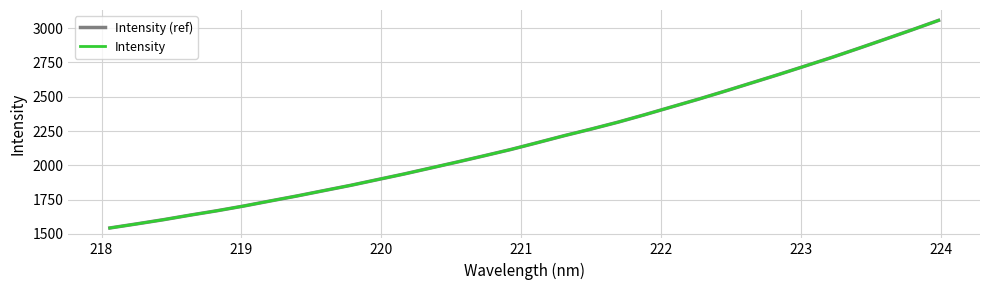

Does the chart have visible grid lines?

Yes